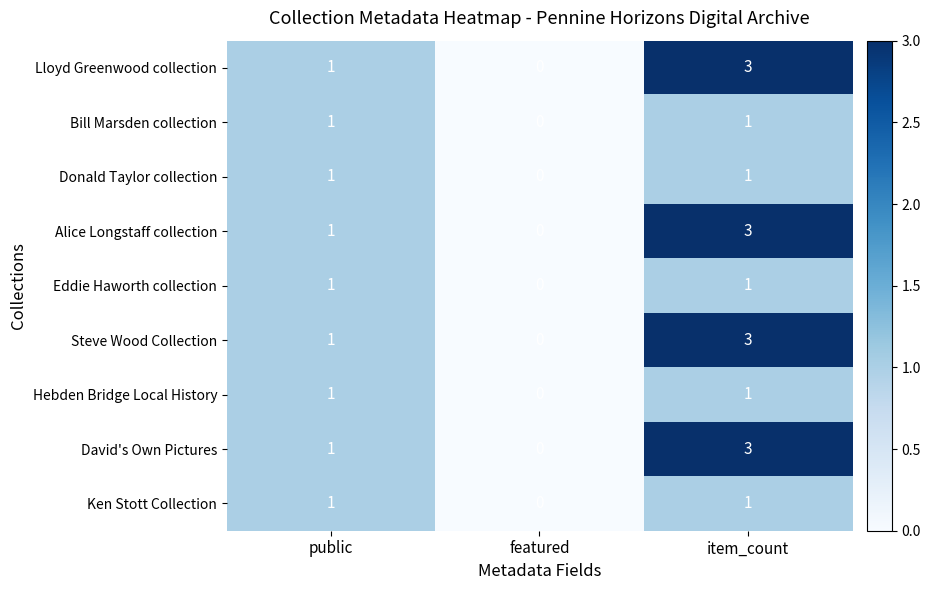

Rank the categories by Steve Wood Collection value from lowest to highest.

featured, public, item_count